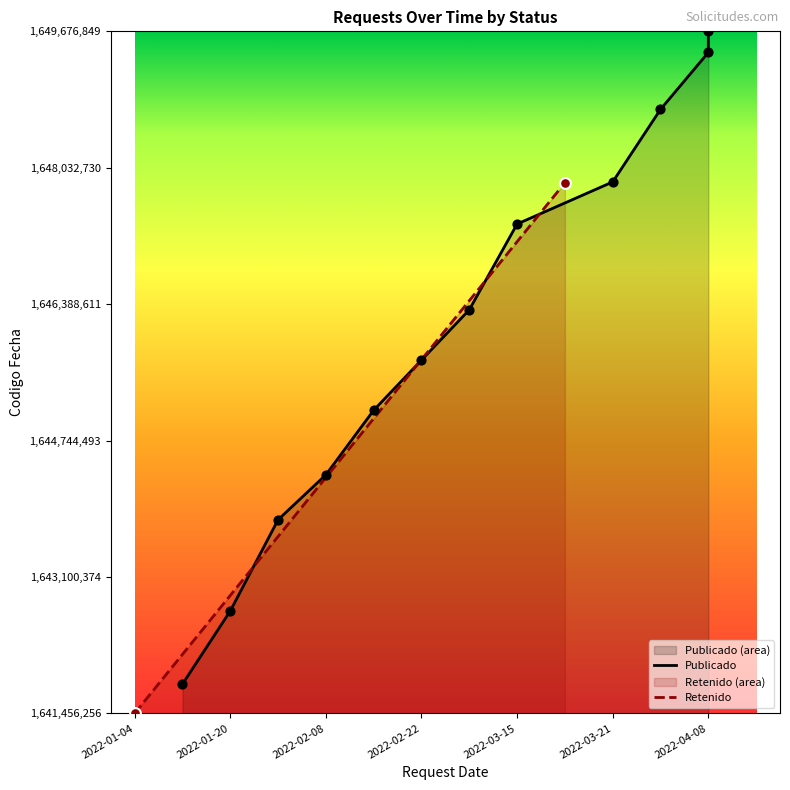

Approximately how many times larger is the value at 2022-01-20 compared to 2022-03-31?

1.0